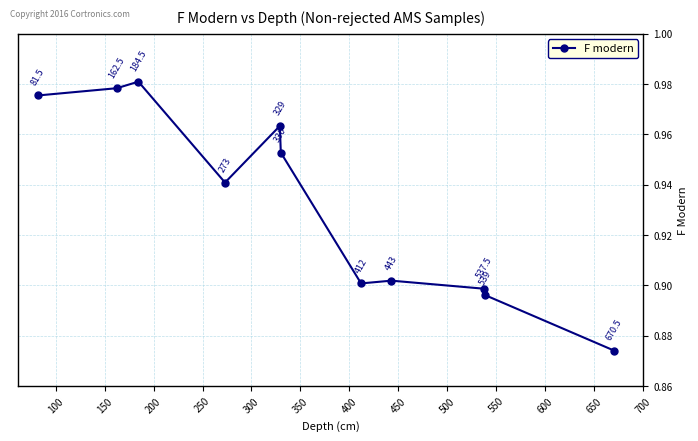

Count the values in the range 0 to 1.

11